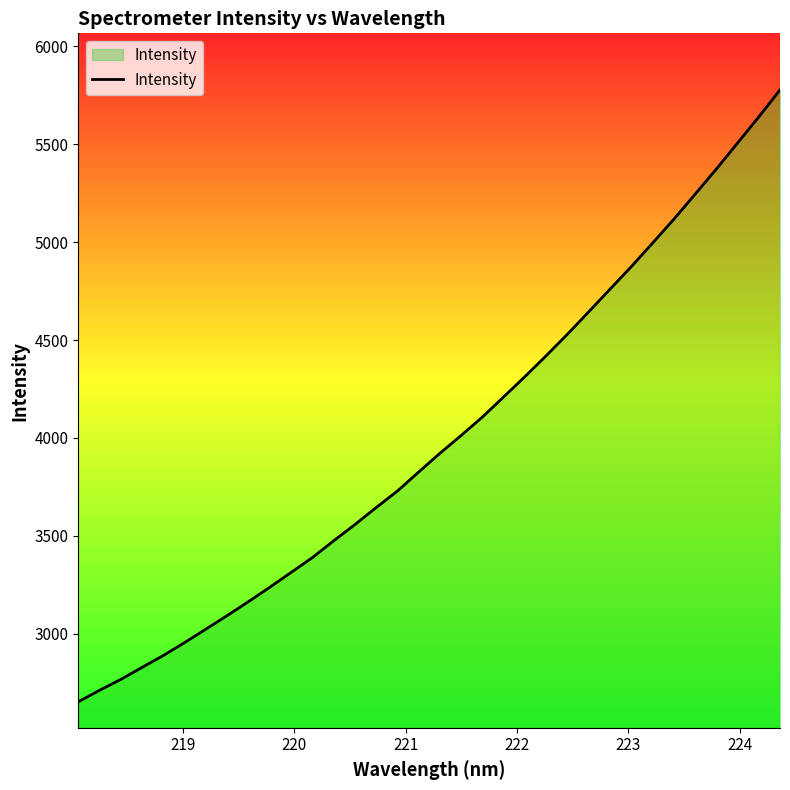

What is the smallest value displayed?

2652.3